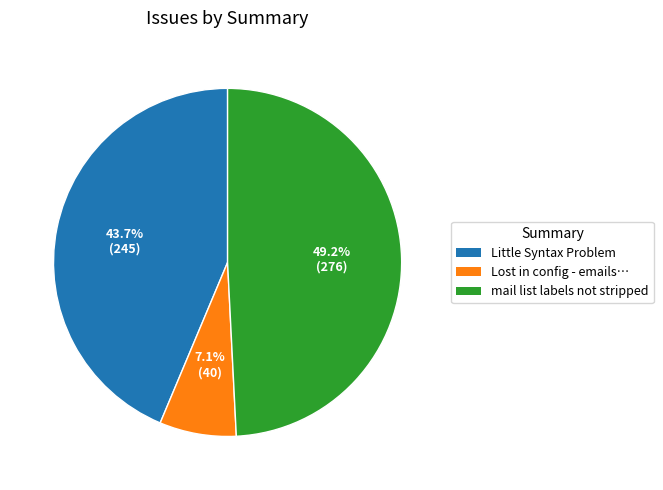

Which category has the smallest portion of the pie?

Lost in config - emails…